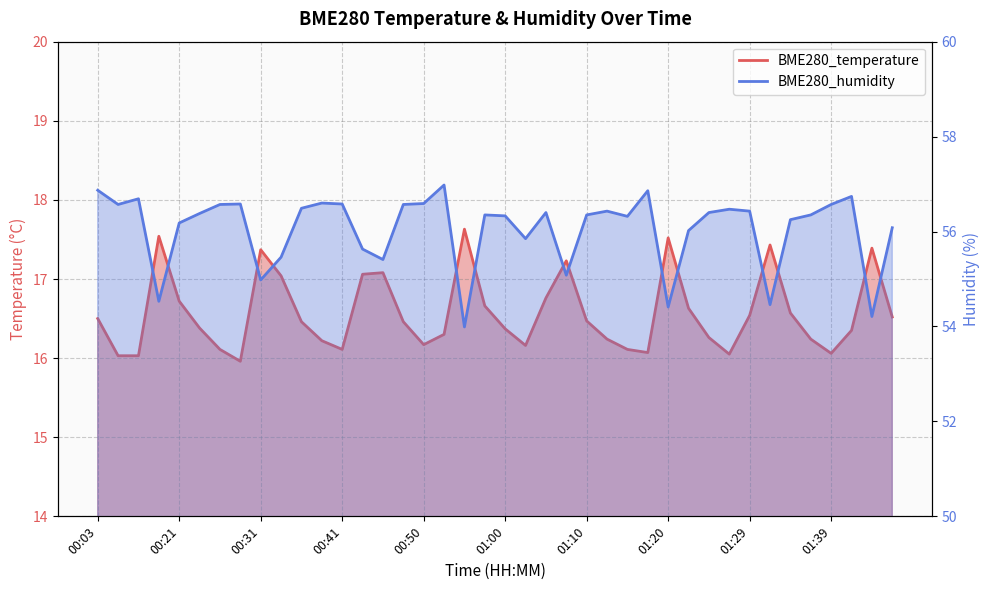

Between 00:16 and 01:12, which series saw the biggest shift?

BME280_humidity